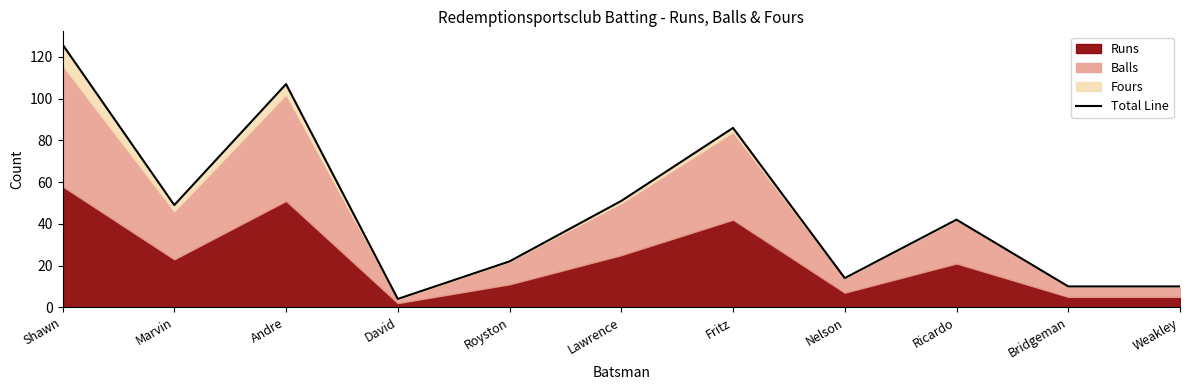

What is the maximum value shown in the chart?

126